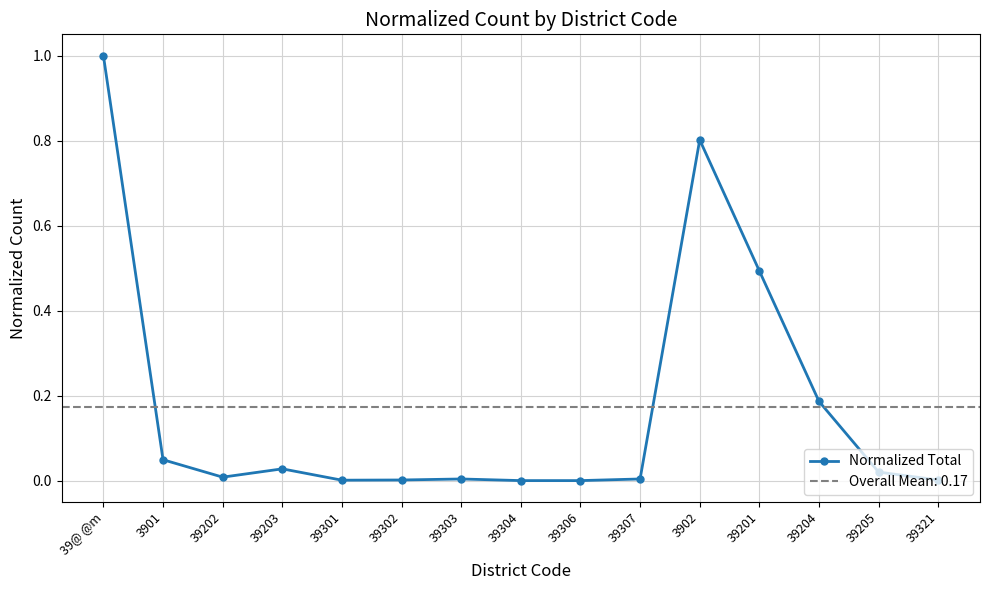

What is the difference between the maximum and minimum values?

1.0